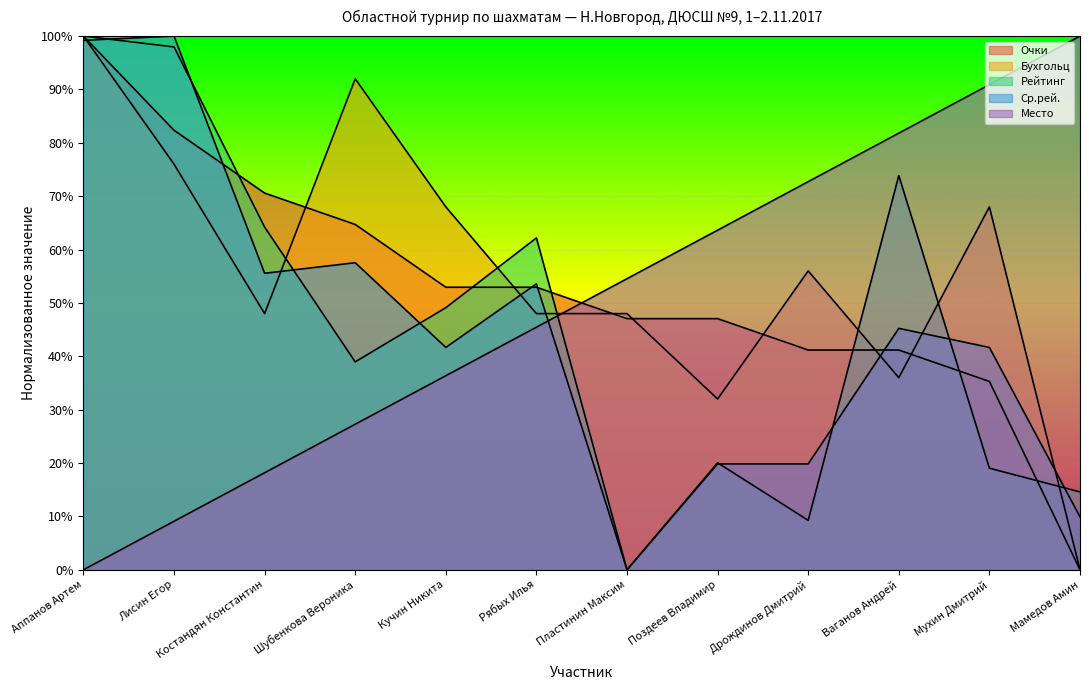

At how many categories does at least one series exceed 39?

12